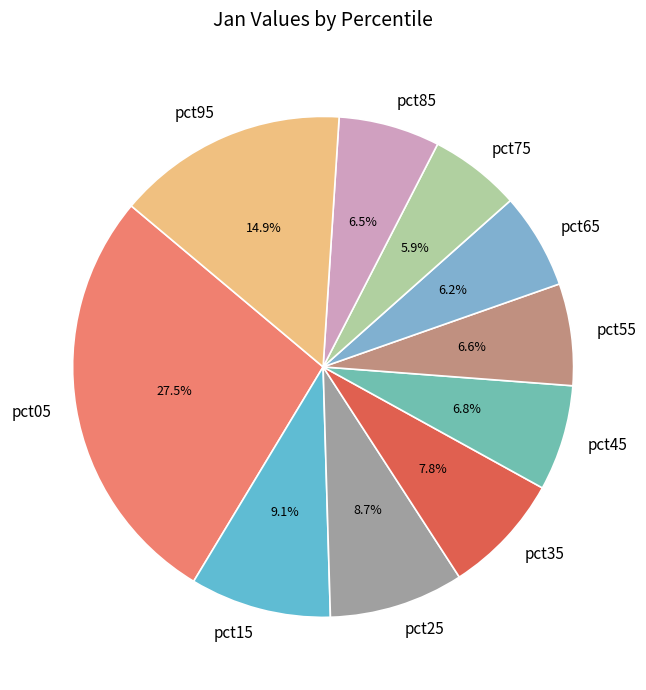

To the nearest percent, what is the average slice percentage?

10%